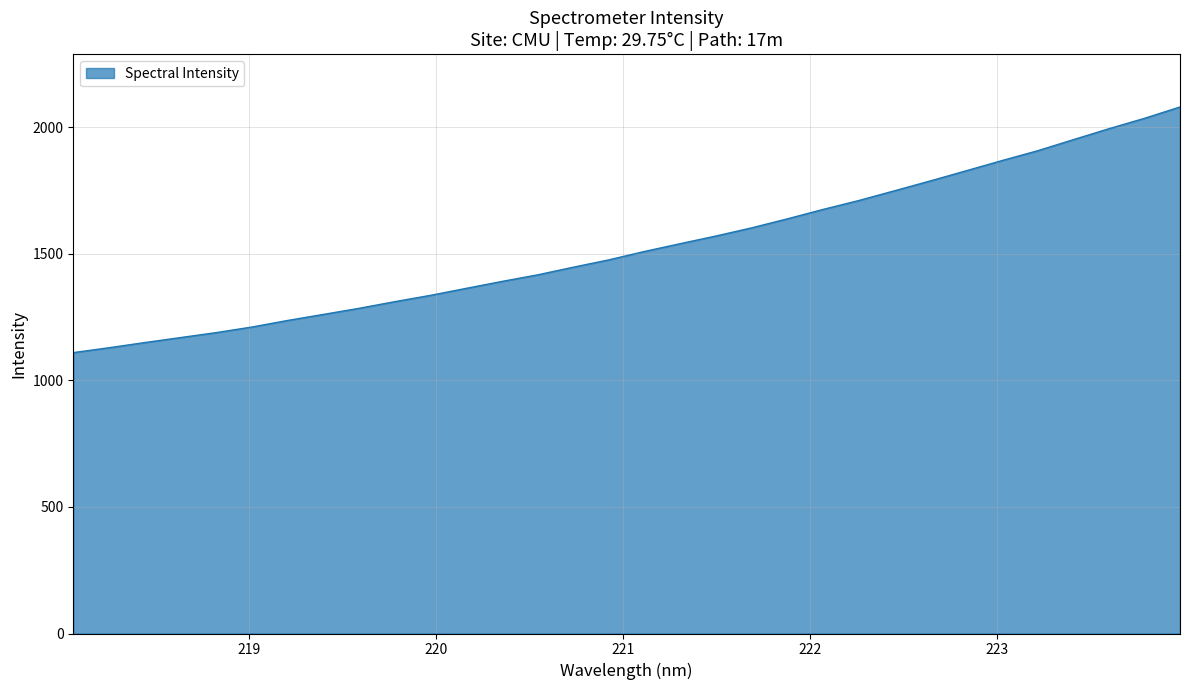

What is the greatest value displayed?

2079.9